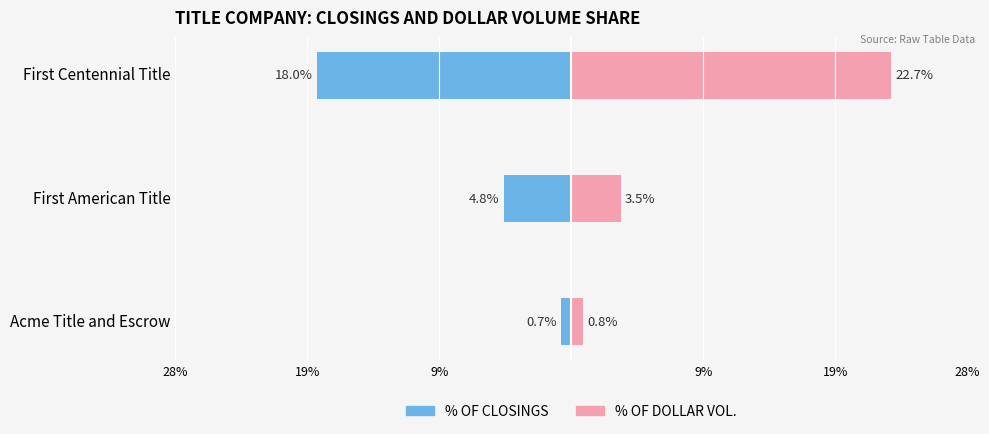

Is it true that % OF DOLLAR VOL. equals 4.7 at First American Title?

False